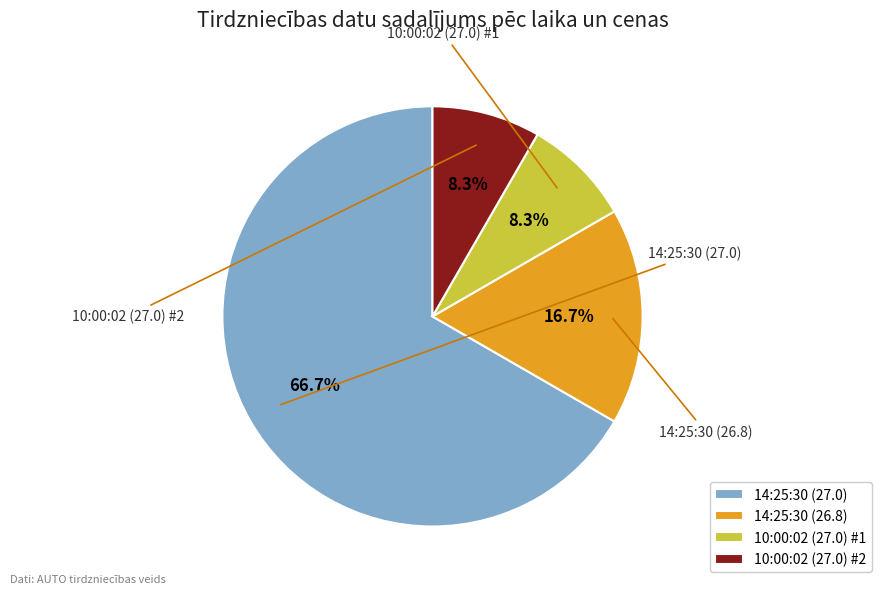

The 14:25:30 (26.8) slice represents 17% of the pie. True or false?

True